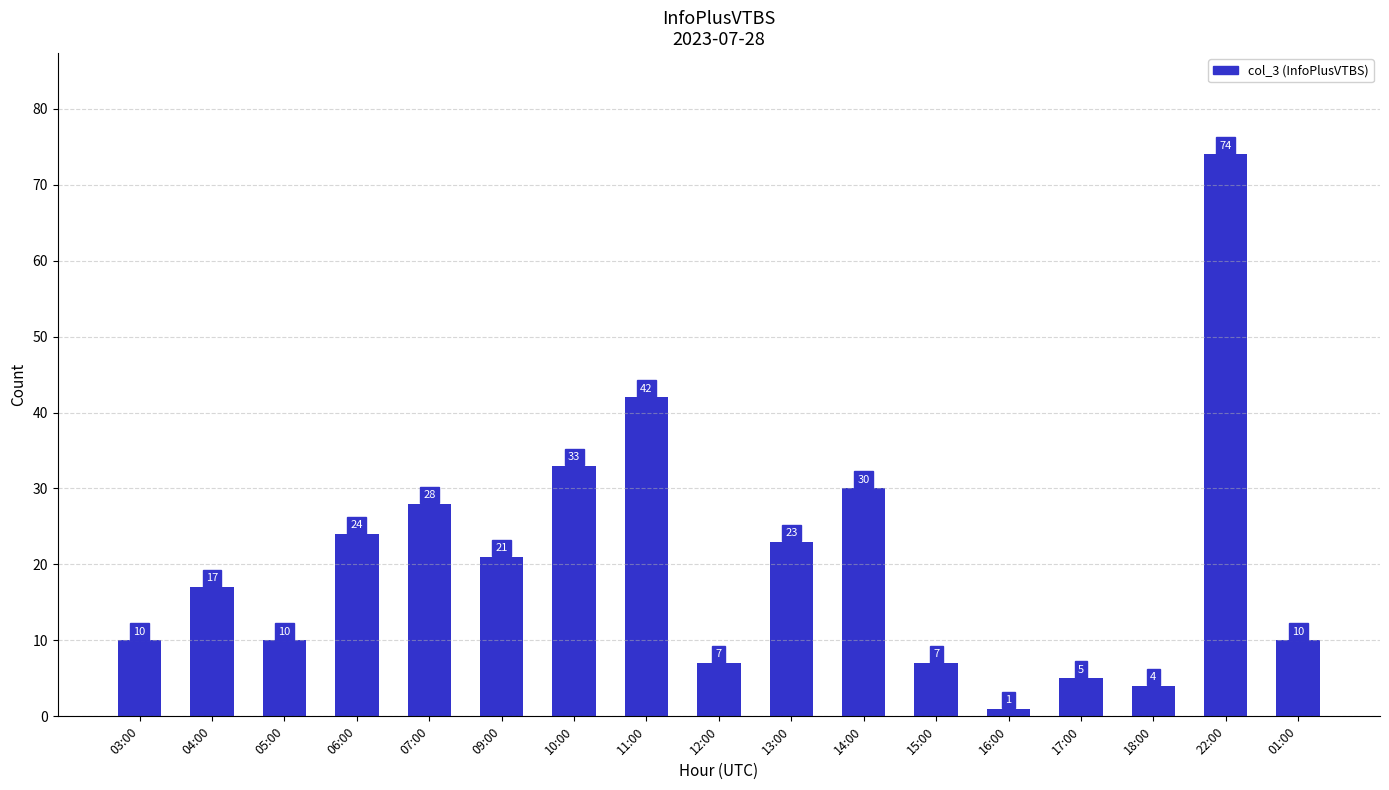

Where is the data nearest to the value 37?

10:00